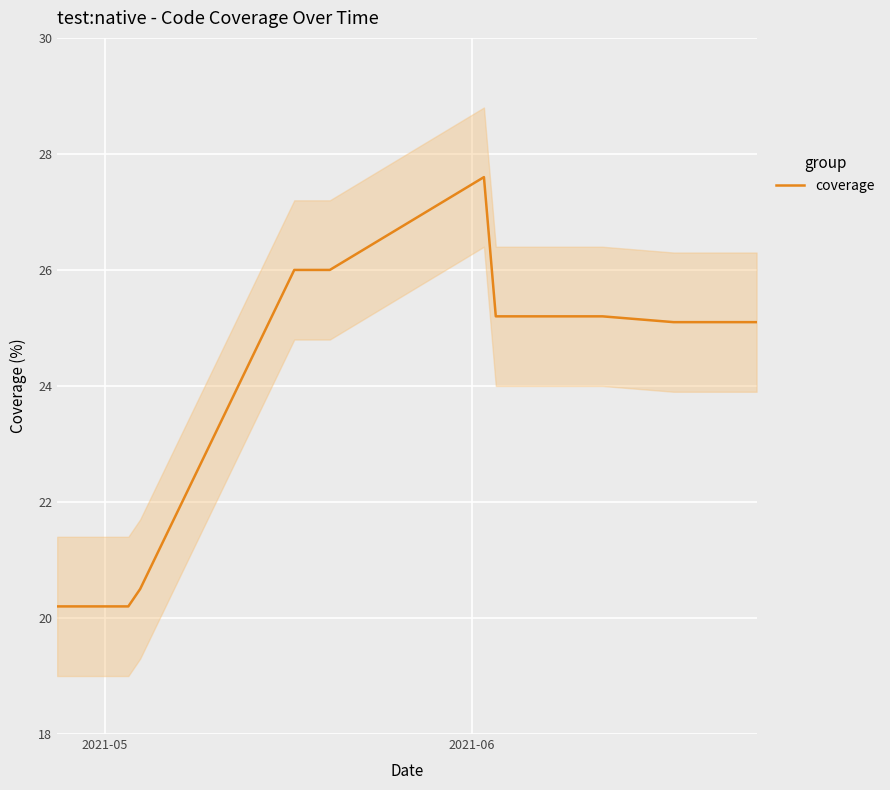

What is the maximum value for coverage?

27.6